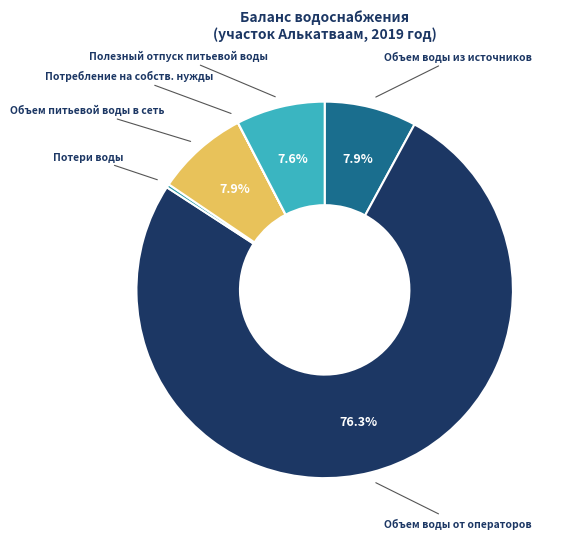

Combined, do Объем воды из источников and Объем питьевой воды в сеть account for over 50%?

No